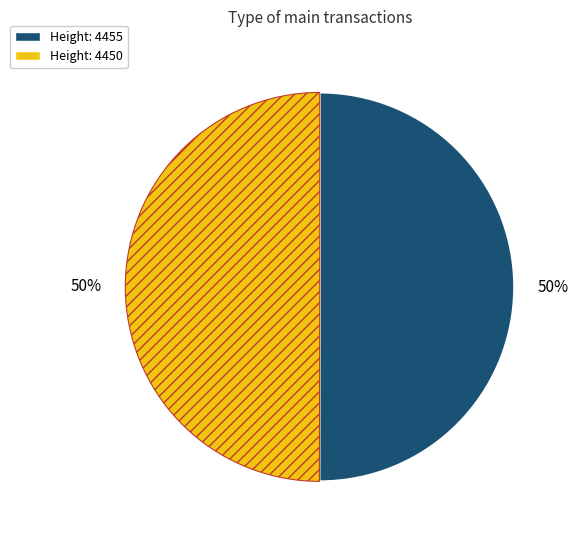

To the nearest percent, what is the average slice percentage?

50%